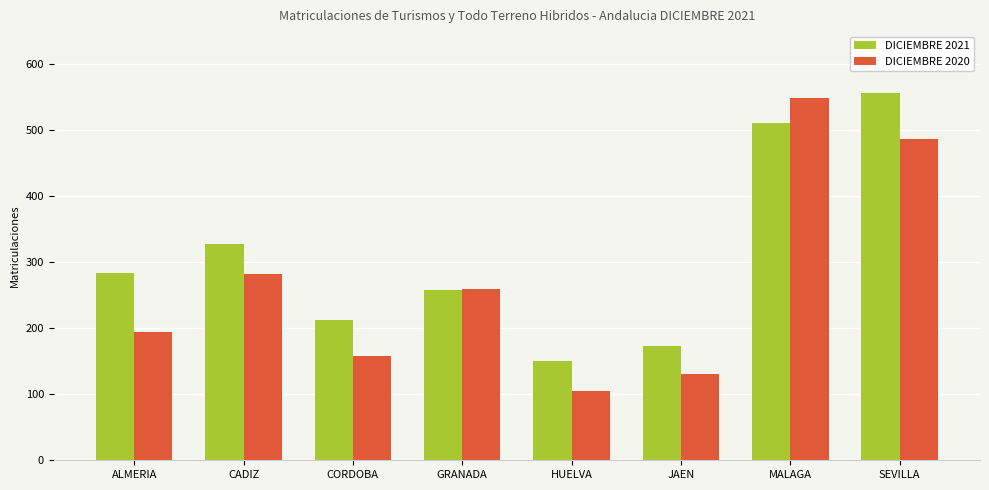

Read the DICIEMBRE 2021 value at GRANADA.

258